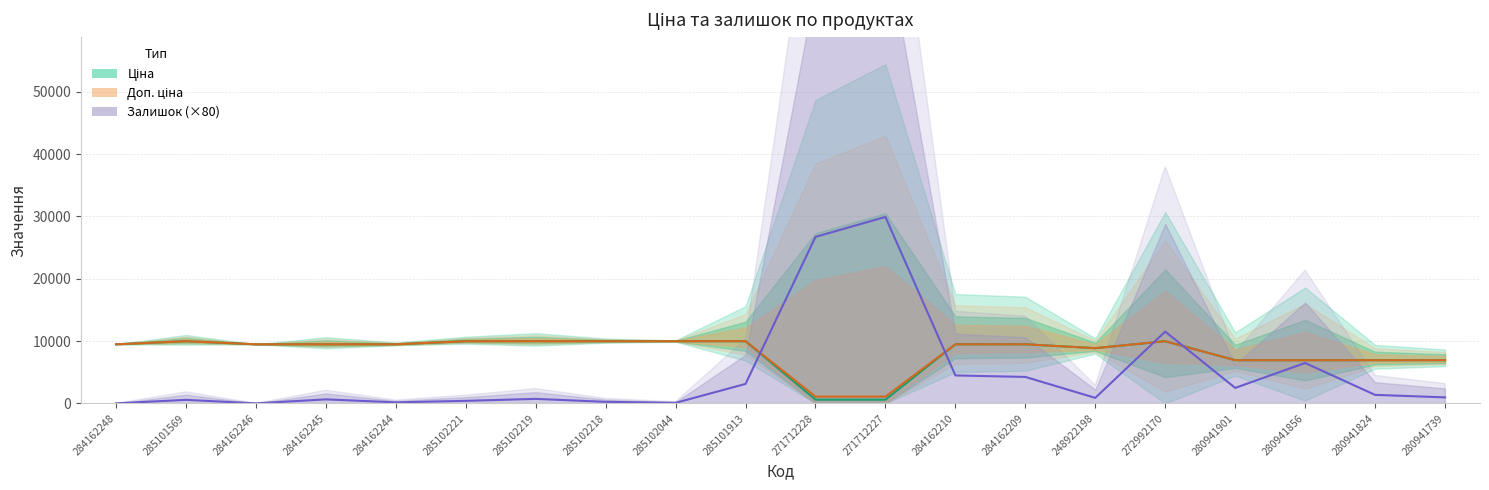

Where is the first local maximum for Залишок (×80)?

285101569